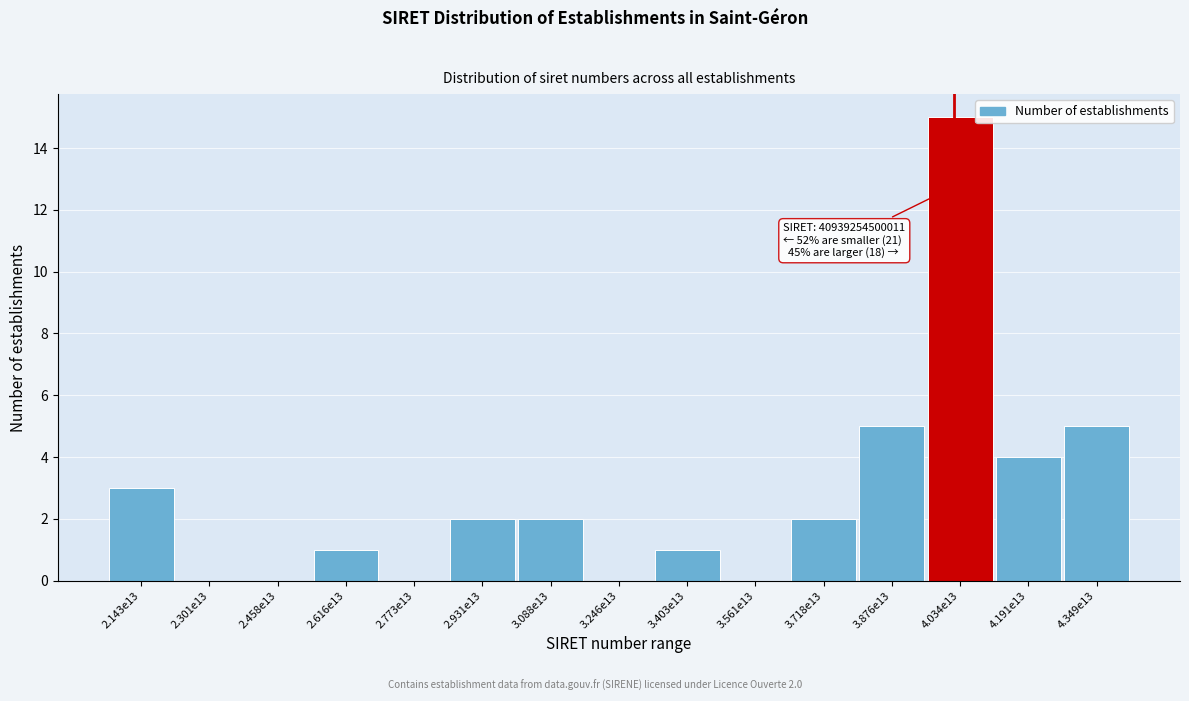

Reading right to left, extract all data points from this chart.

4.349e13=5	4.191e13=4	4.034e13=15	3.876e13=5	3.718e13=2	3.561e13=0	3.403e13=1	3.246e13=0	3.088e13=2	2.931e13=2	2.773e13=0	2.616e13=1	2.458e13=0	2.301e13=0	2.143e13=3